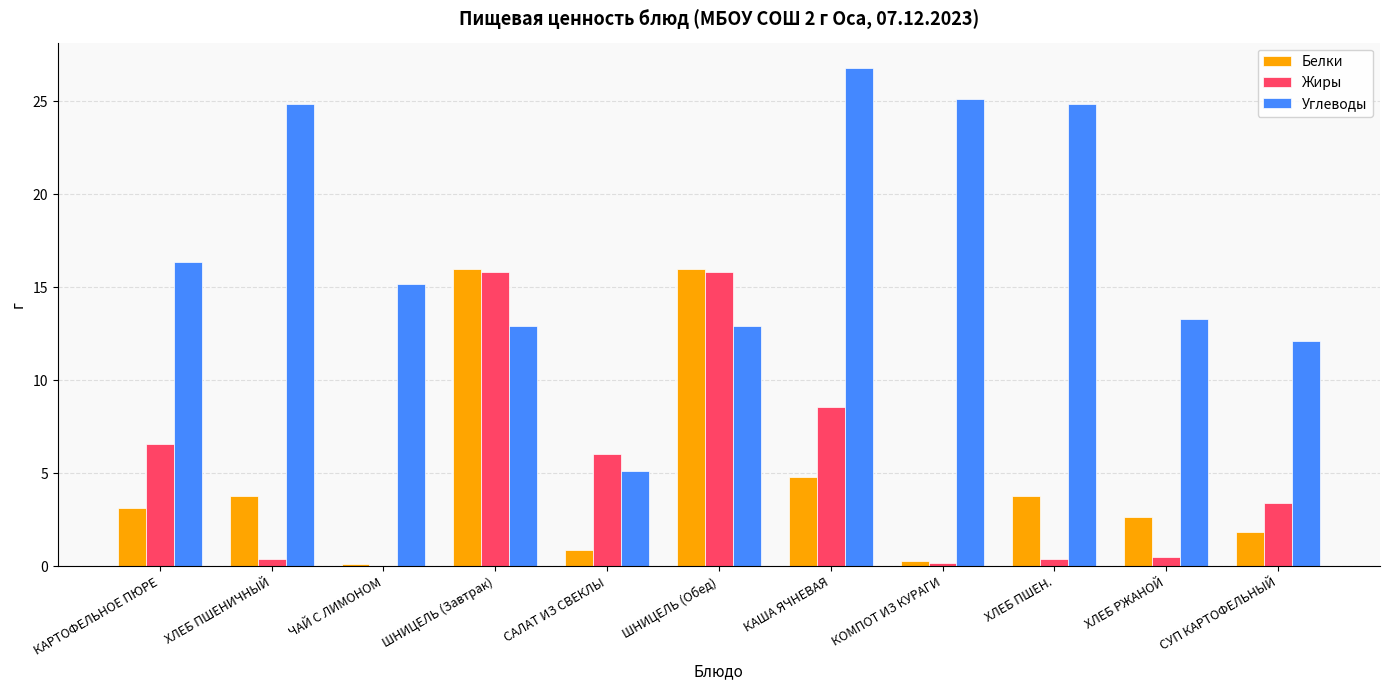

Which series changed the most between ШНИЦЕЛЬ (Завтрак) and КОМПОТ ИЗ КУРАГИ?

Белки